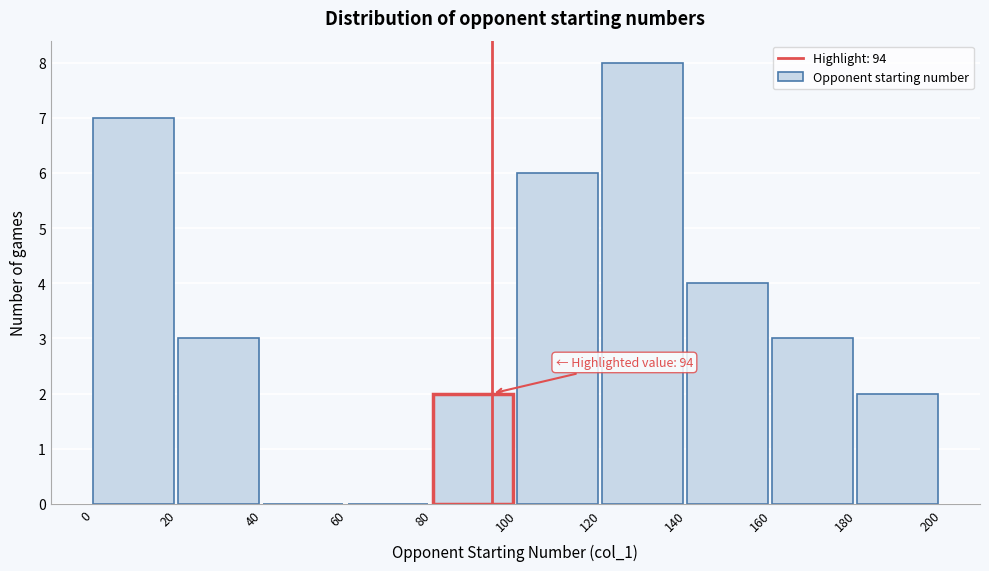

Which range on the x-axis has the tallest bar?

120 to 140